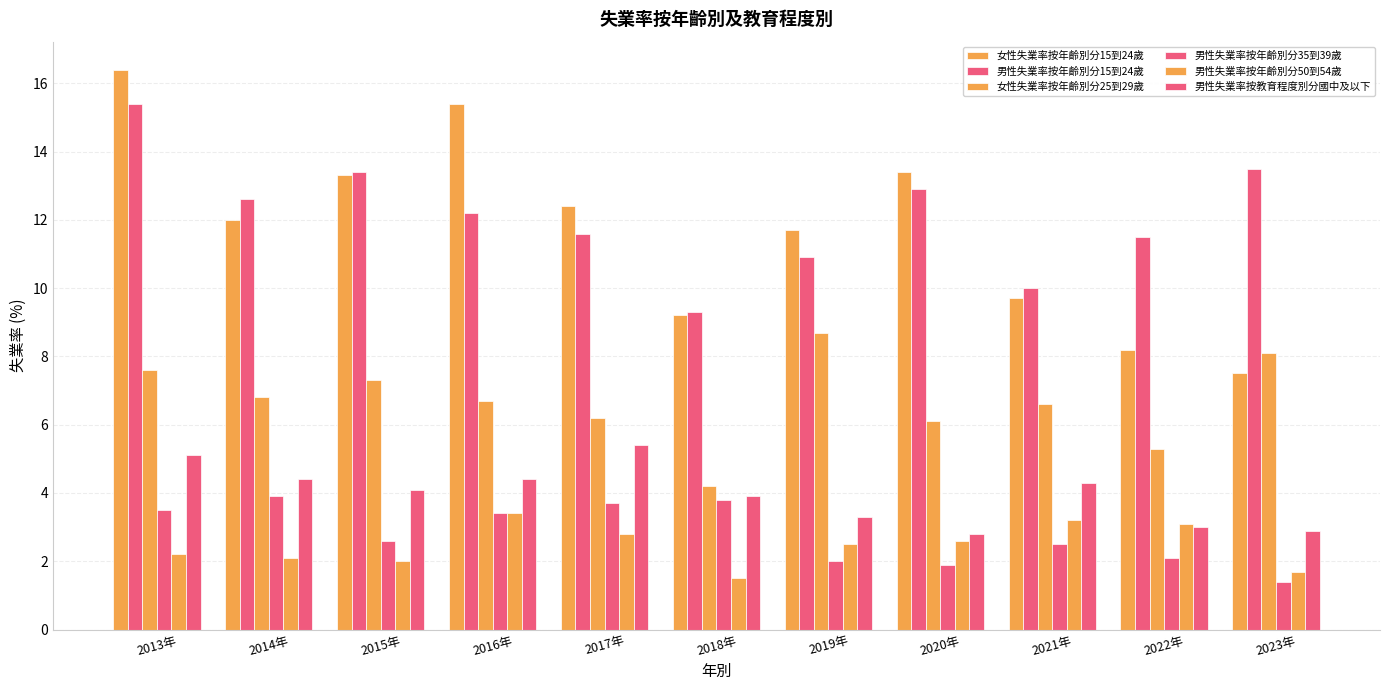

How many groups of bars are there?

11